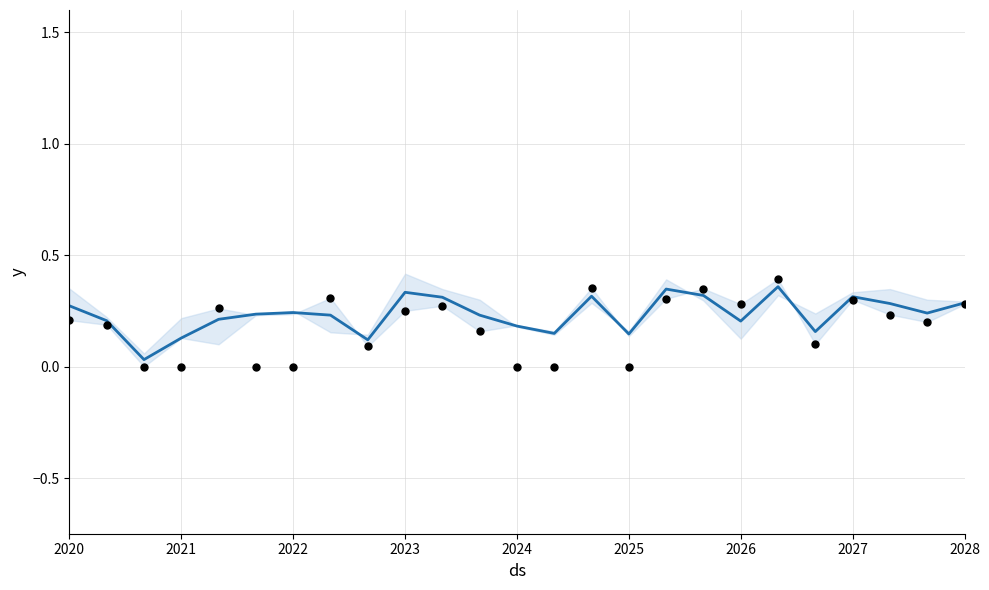

Which series contains the lowest Y value?

data points